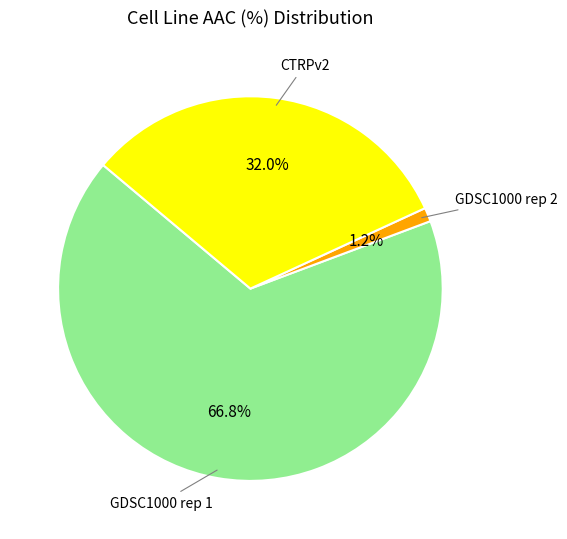

To the nearest percent, what portion does CTRPv2 represent?

32%